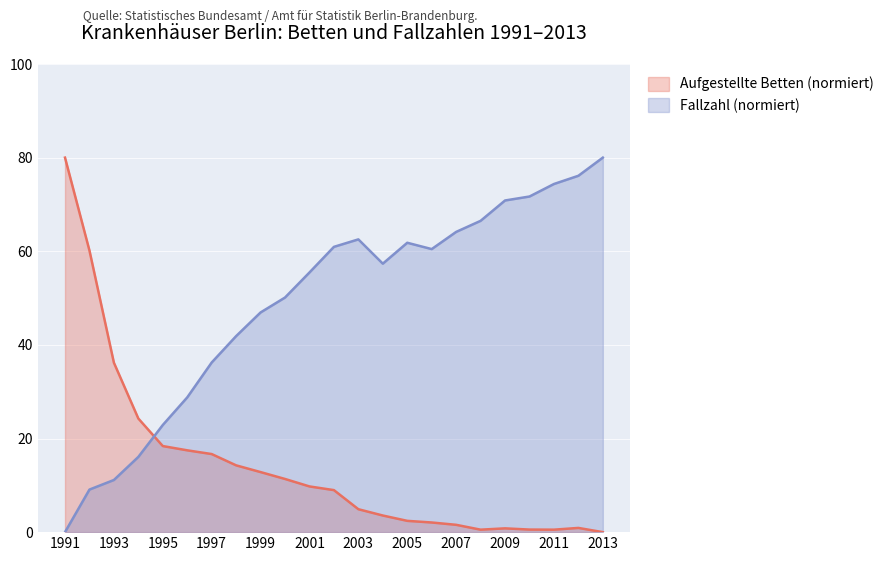

What is the sum of all values?

328.2